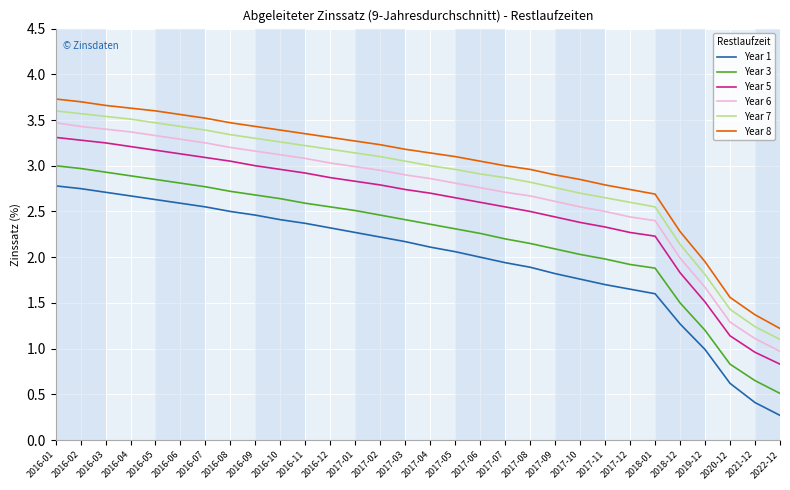

What is the difference between the second highest and second lowest values in the Year 8 series?

2.3